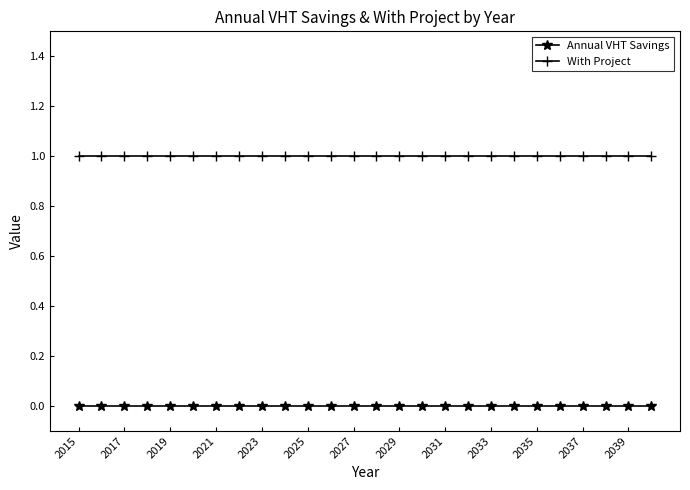

True or false: With Project and Annual VHT Savings cross at least once.

False